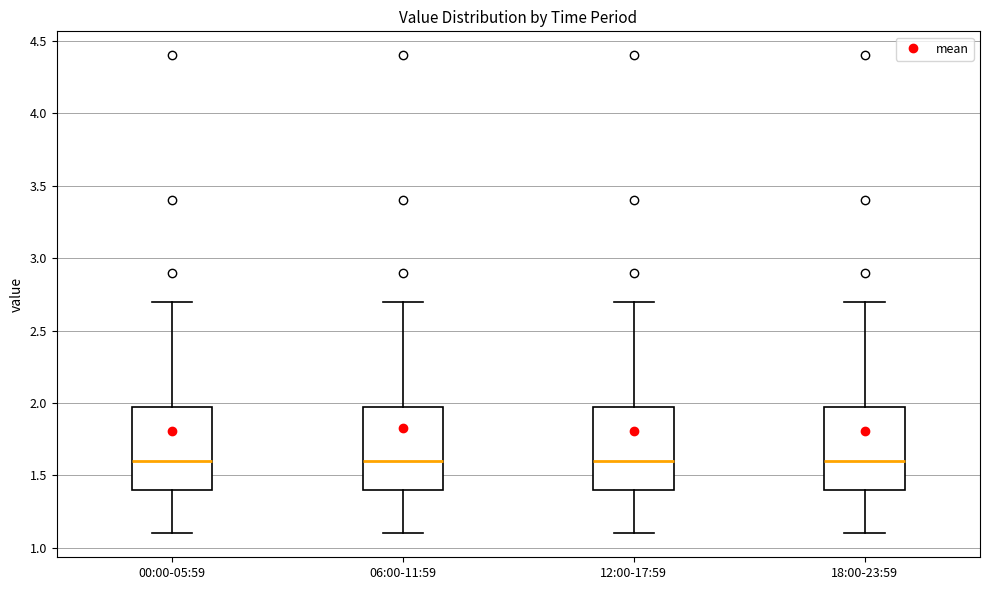

Reading left to right, transcribe this box plot: for each box, give where its median line is, the range the box spans, and where its two whiskers end, as read against the y-axis. The values are not printed on the chart, so give them approximately, as read against the axis.

00:00-05:59: median 1.6, box 1.4 to 2.0, whiskers 1.1 to 2.7
06:00-11:59: median 1.6, box 1.4 to 2.0, whiskers 1.1 to 2.7
12:00-17:59: median 1.6, box 1.4 to 2.0, whiskers 1.1 to 2.7
18:00-23:59: median 1.6, box 1.4 to 2.0, whiskers 1.1 to 2.7